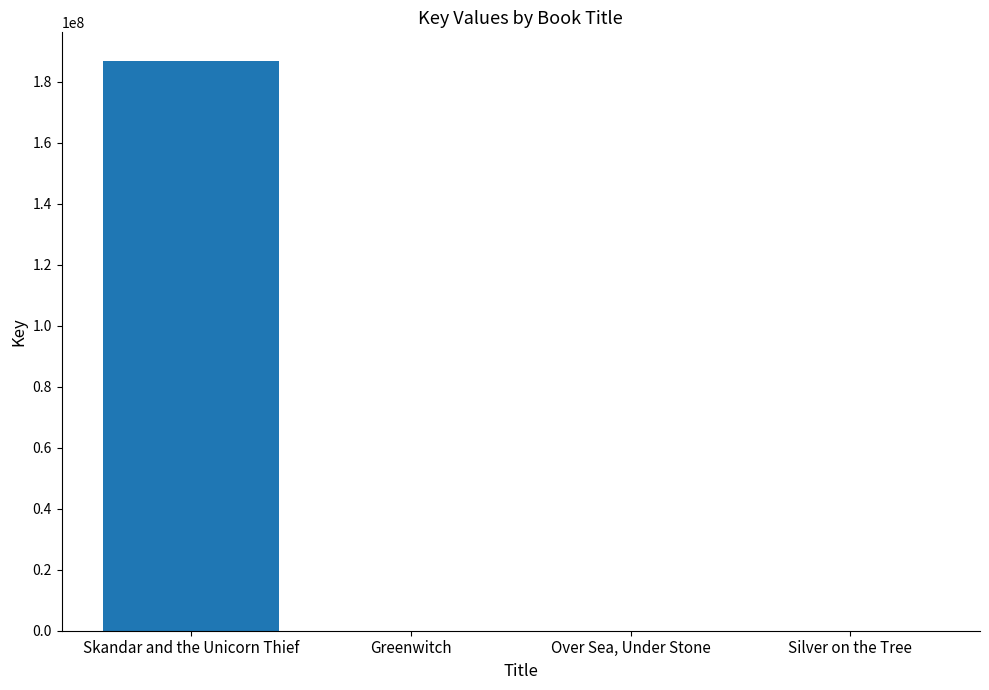

What is the approximate value at Silver on the Tree?

5946